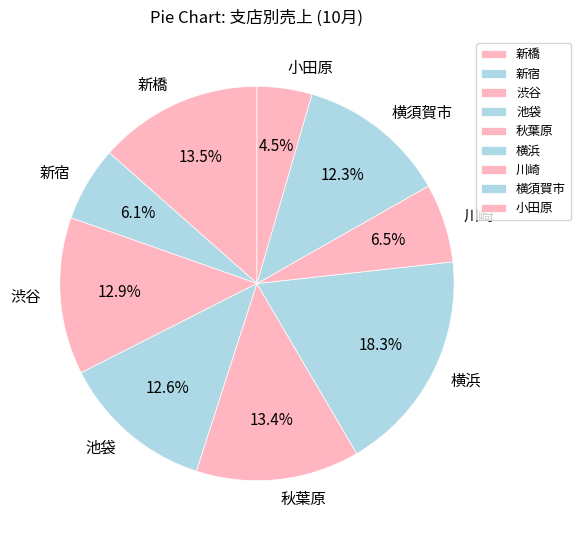

How many segments does this pie chart have?

9